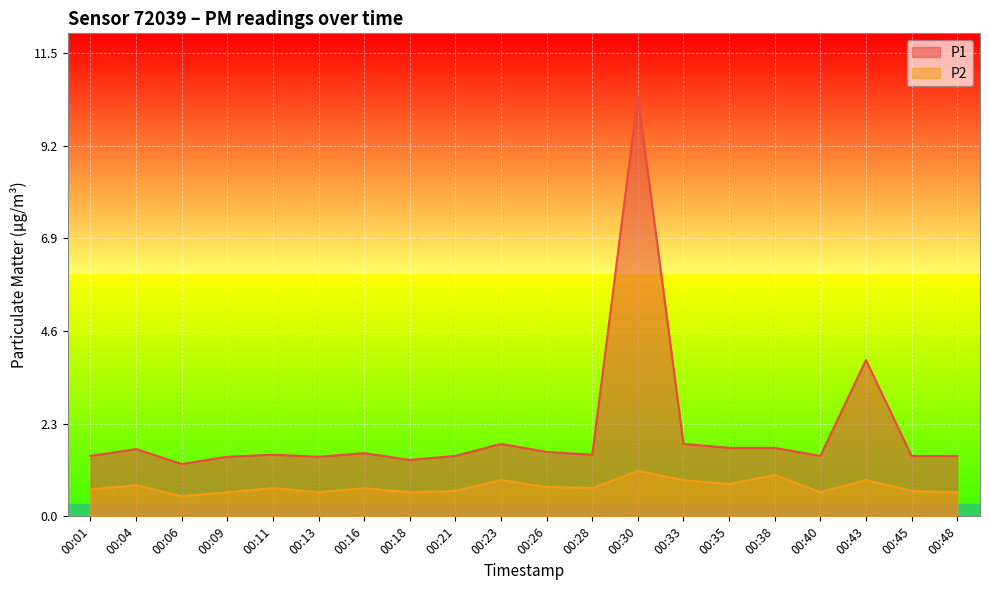

Which series has the largest total across all categories?

P1